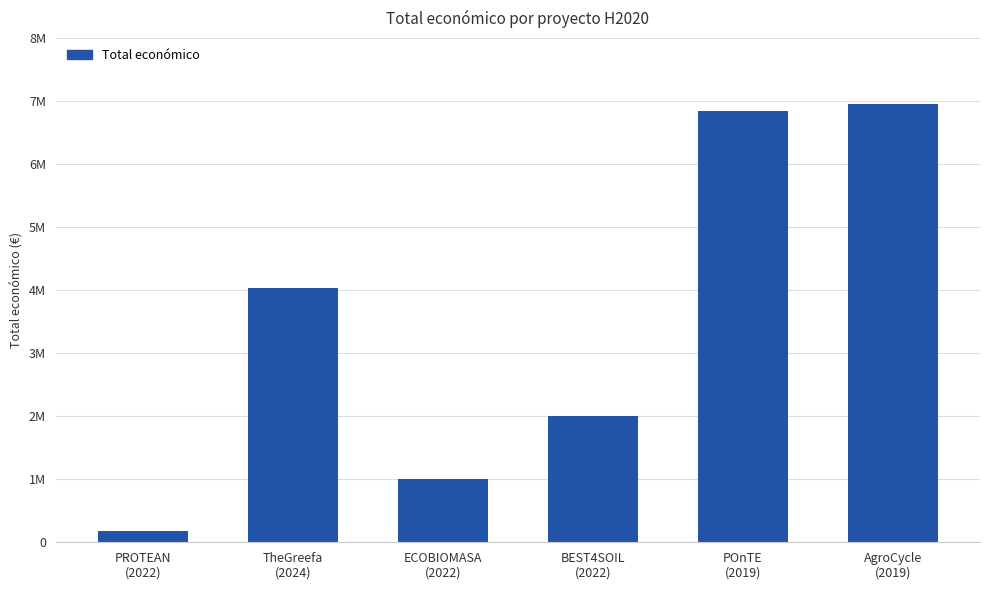

Where is the data nearest to the value 3566612?

TheGreefa
(2024)